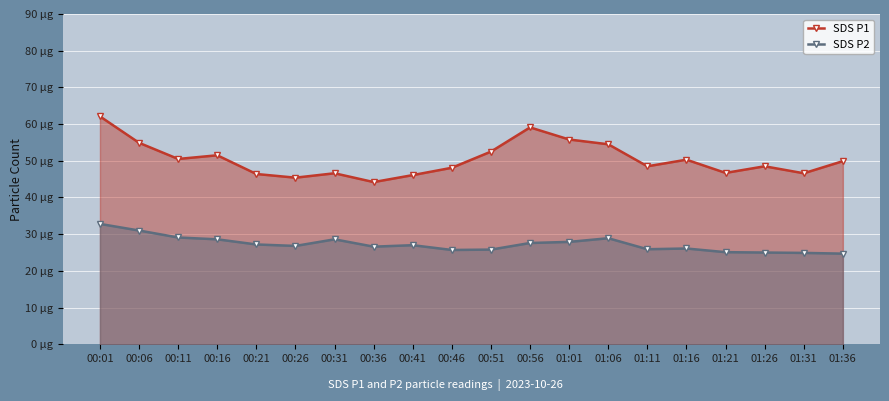

Where is the first local minimum for SDS P1?

00:11